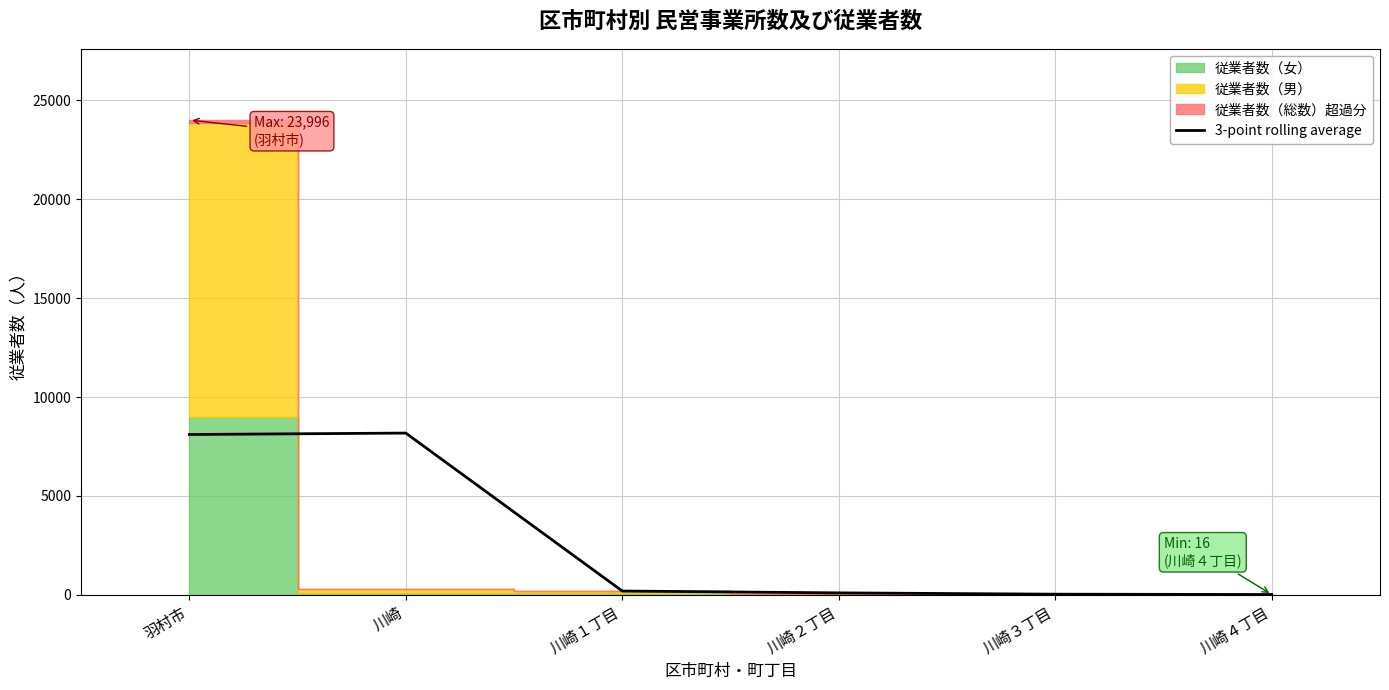

What value does the data have at 川崎１丁目?

194.3